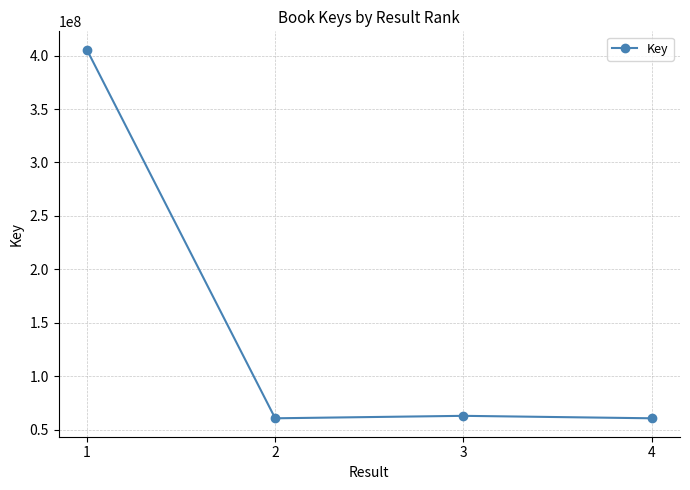

The value at 1 is 116360627. True or false?

False